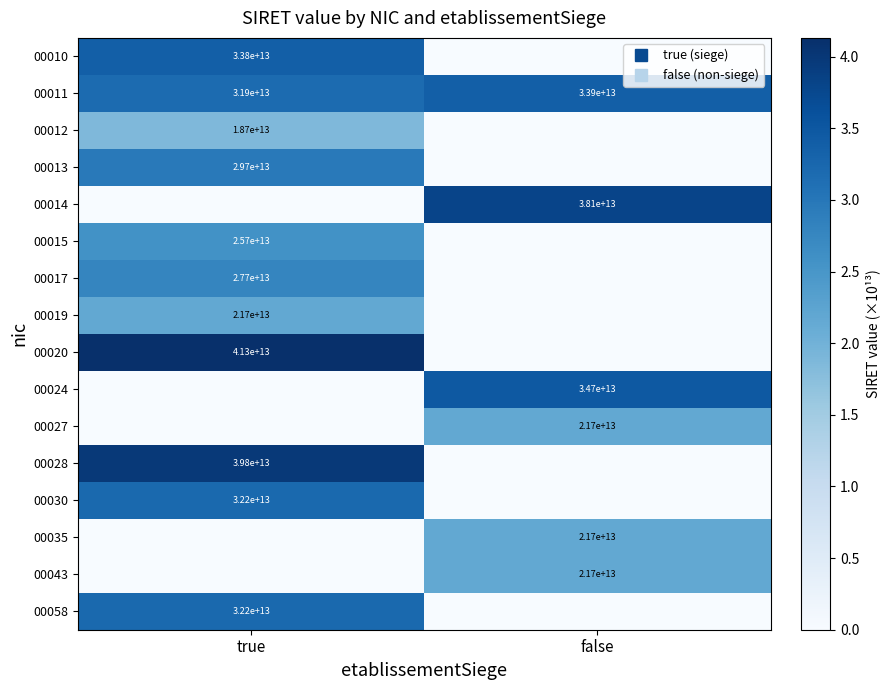

Which category has the lowest value across all series?

false